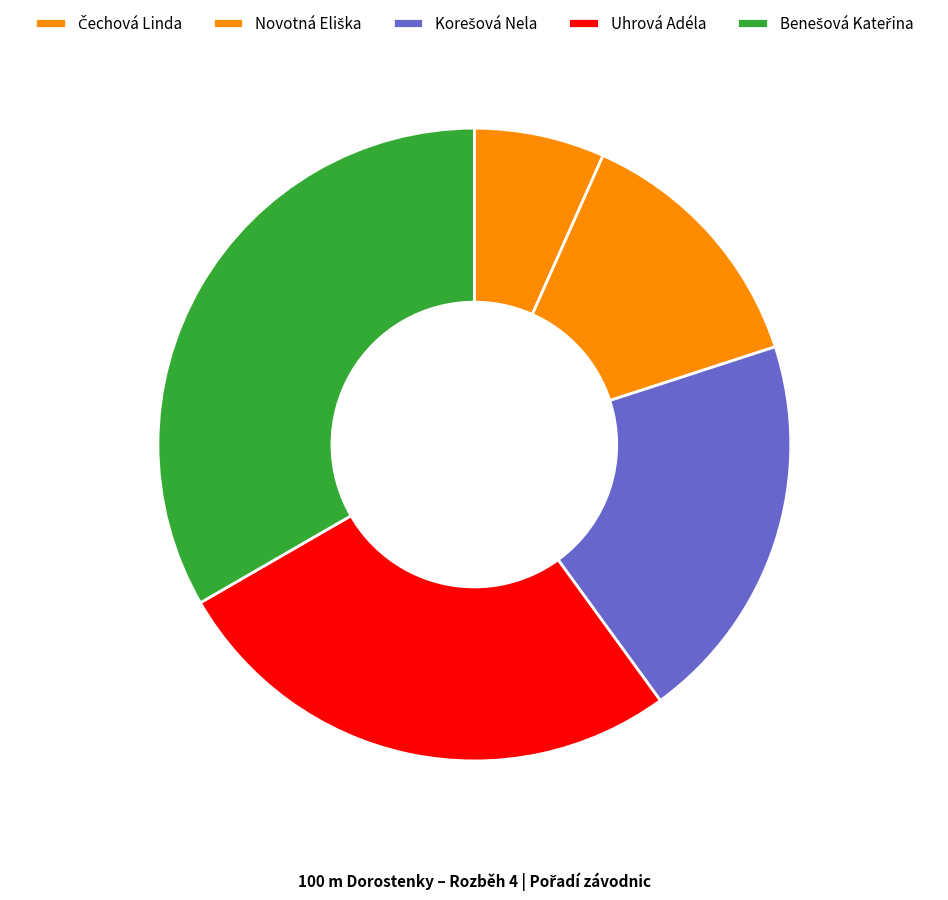

The Benešová Kateřina slice represents 33% of the pie. True or false?

True